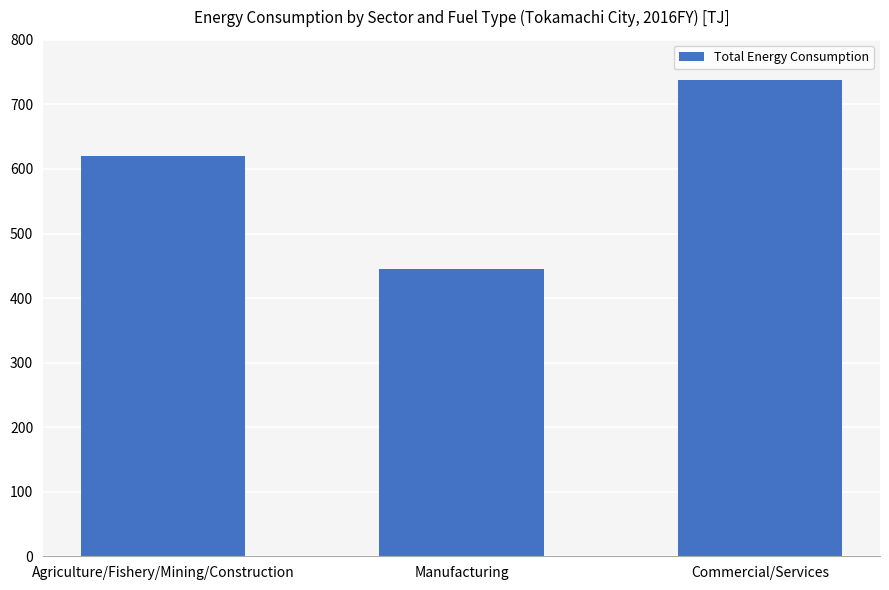

What is the difference between the second highest and minimum values?

175.0